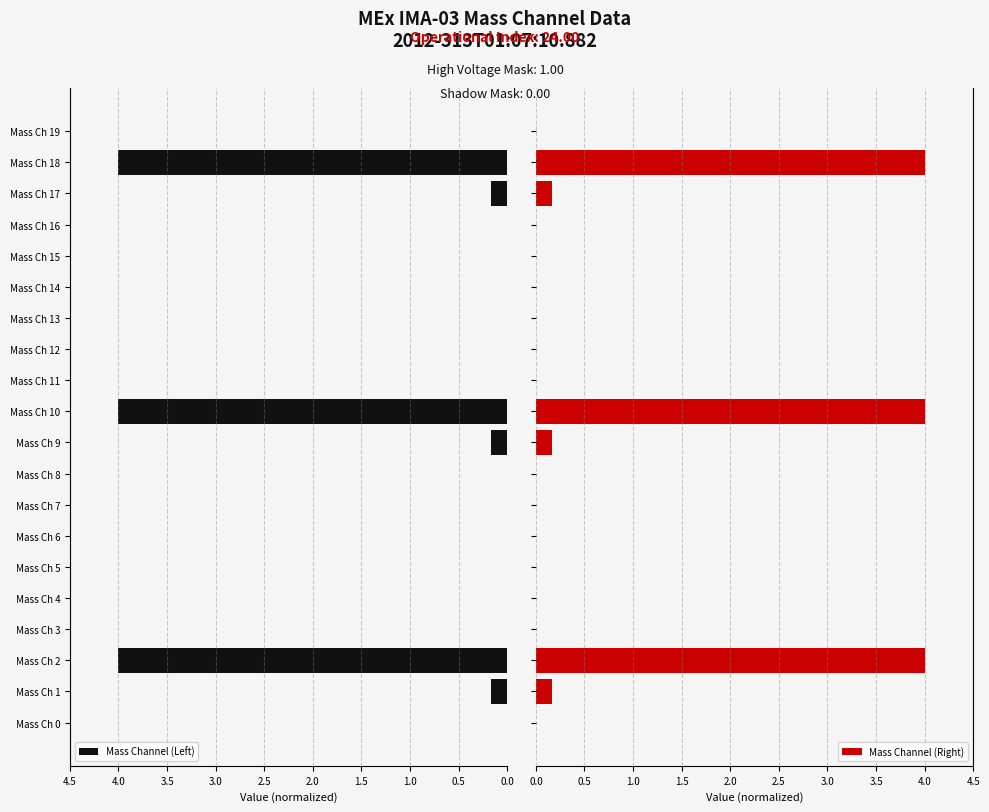

What are all the series names shown in the legend?

Mass Channel (Left), Mass Channel (Right)